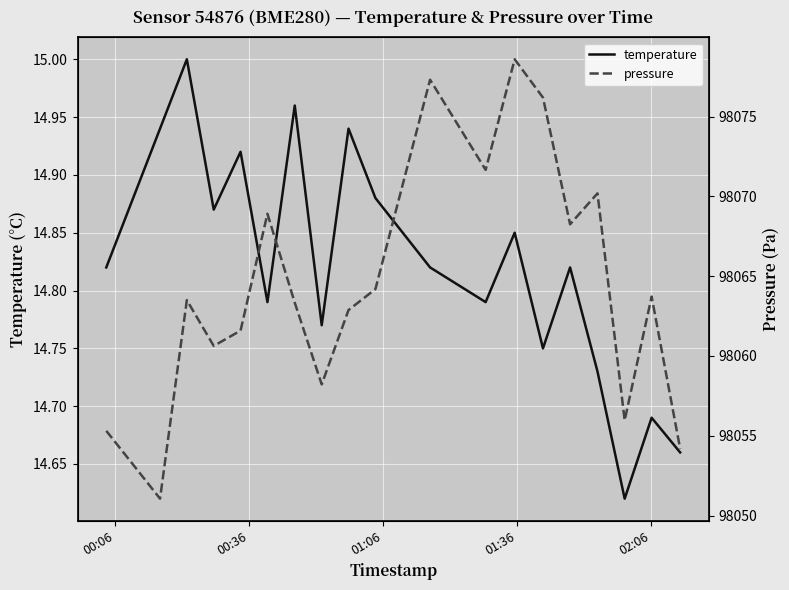

Is it true that temperature equals 5.9 at 00:06?

False